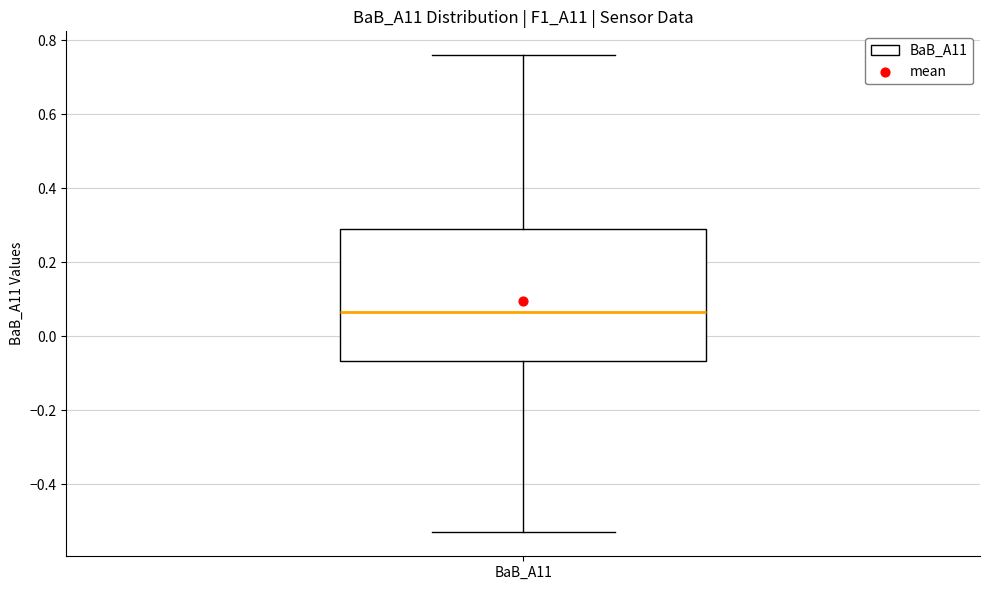

Transcribe this box plot: give where the median line is, the range the box spans, and where the two whiskers end, as read against the y-axis. The values are not printed on the chart, so give them approximately, as read against the axis.

median 0.06, box -0.06 to 0.30, whiskers -0.52 to 0.76